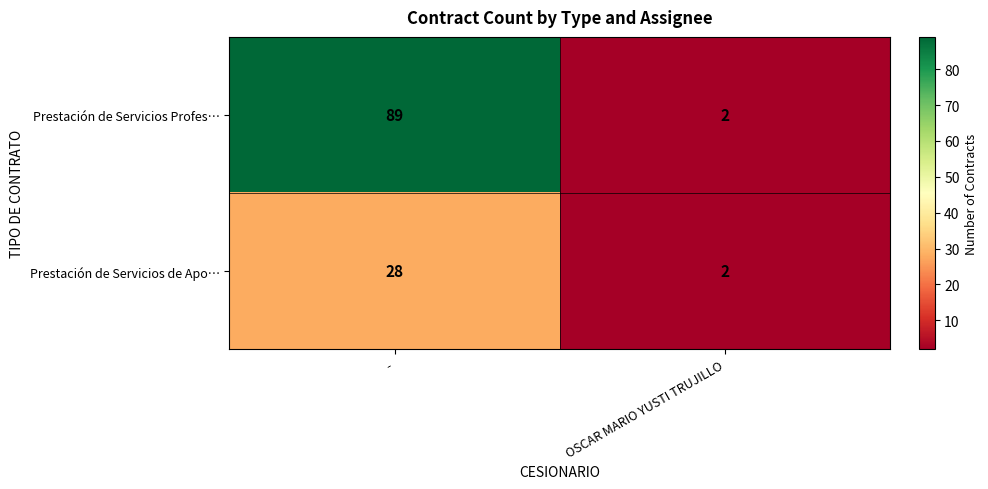

What is the average value of the Prestación de Servicios de Apo… series?

15